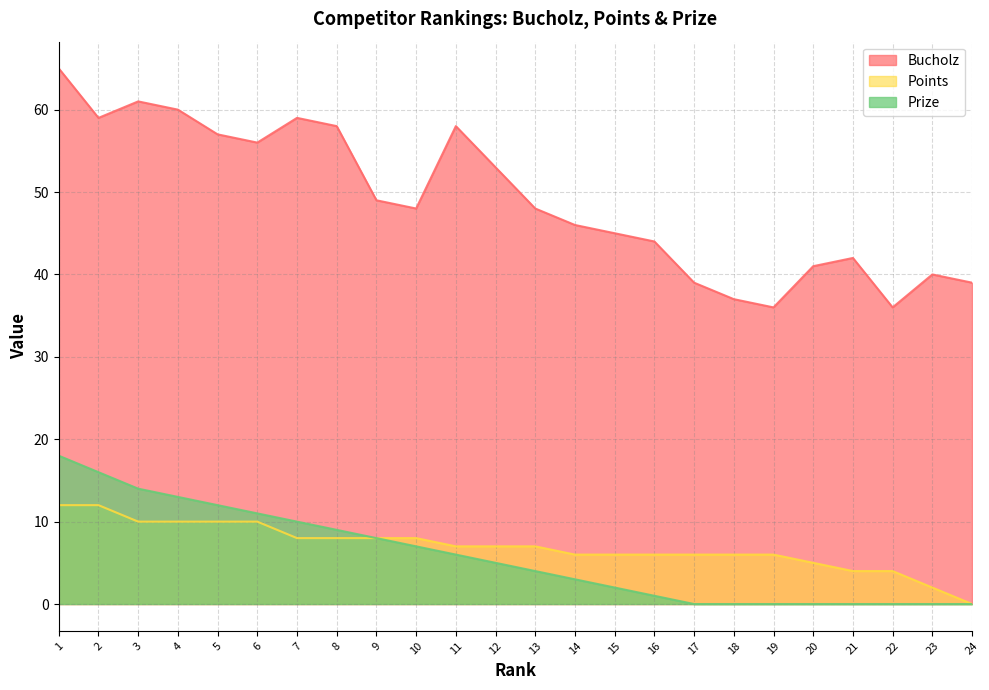

The value of Prize at 22 is 0. True or false?

True